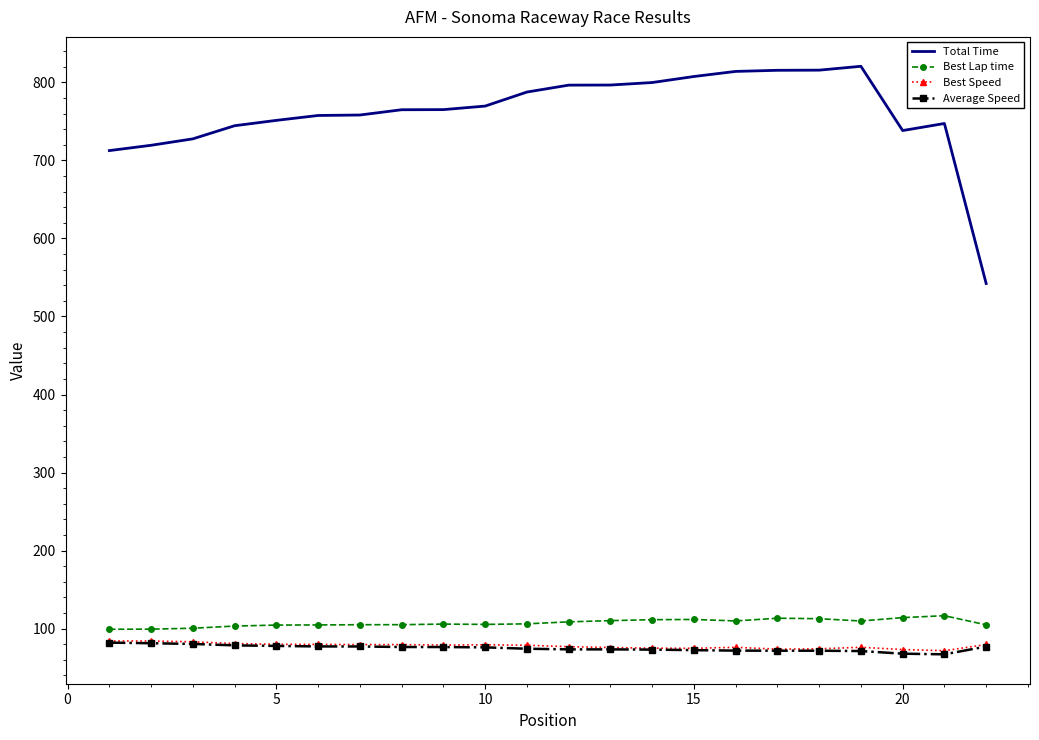

True or false: Best Lap time and Average Speed cross at least once.

False